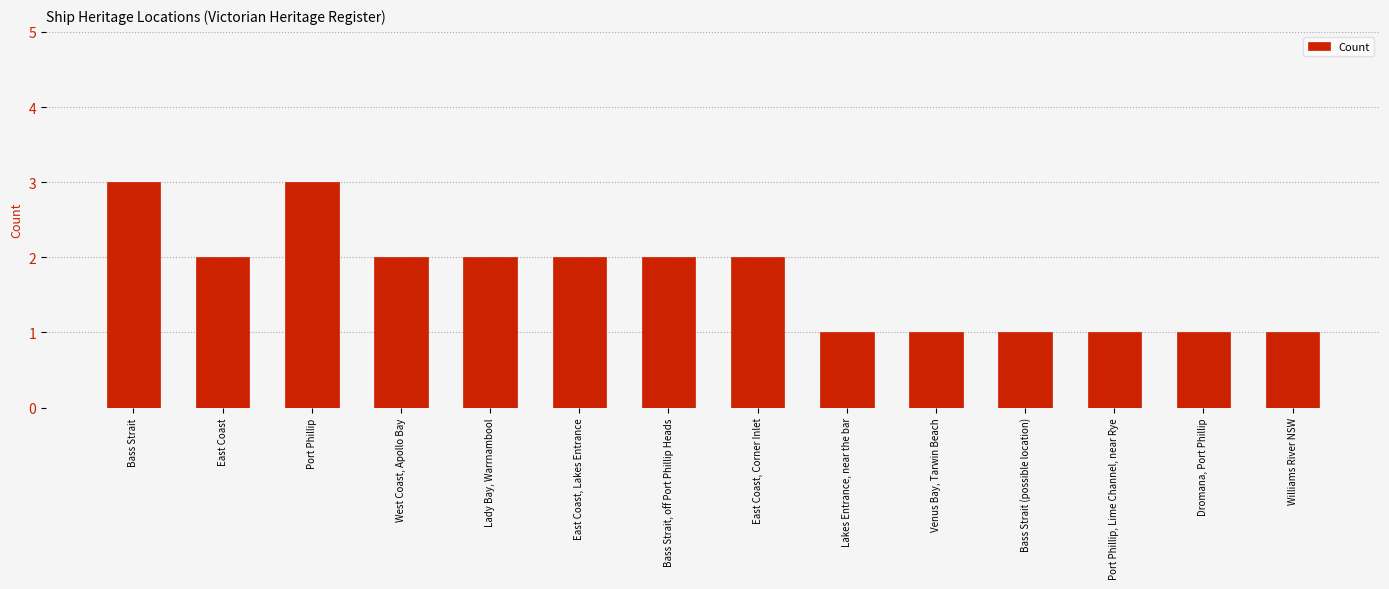

Is it true that the value at Bass Strait (possible location) is 1?

True